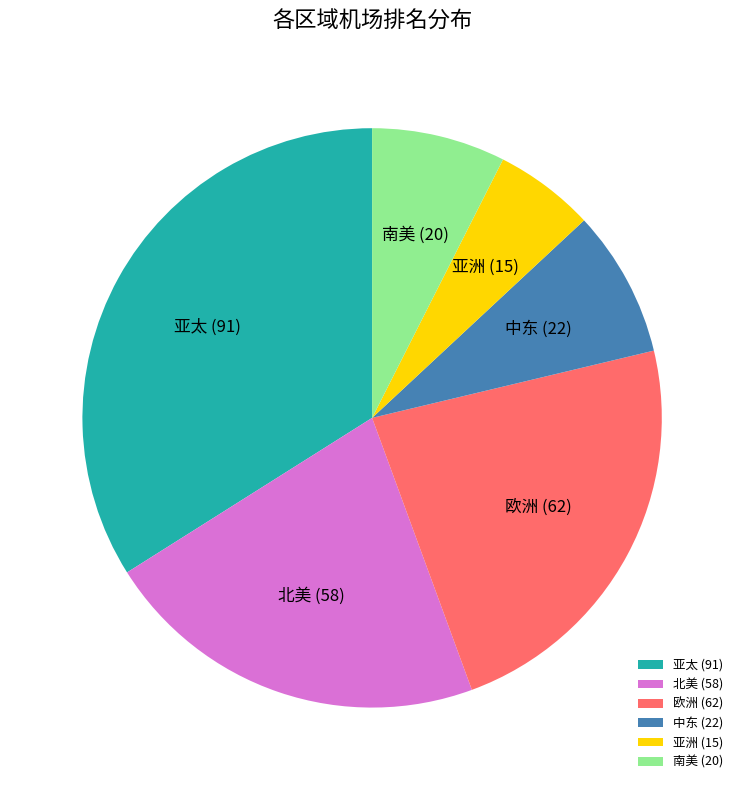

Combined, do 亚洲 and 南美 account for over 50%?

No